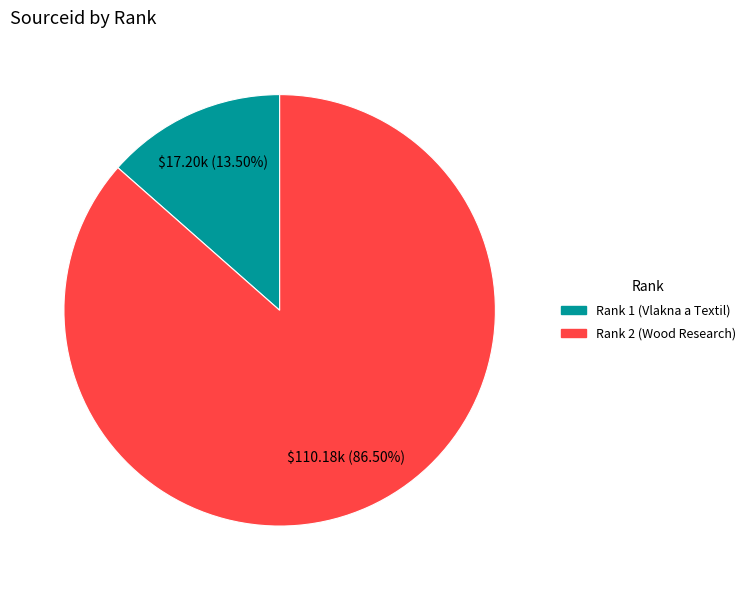

Is there any slice that represents more than half of the pie?

Yes